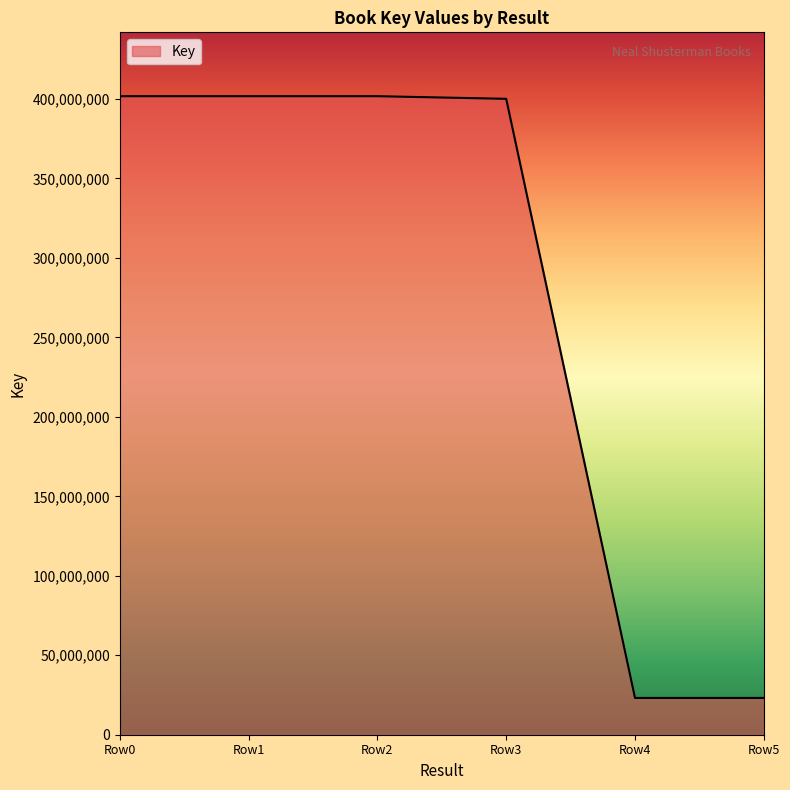

Is it true that the value at Row0 is 401752772?

True